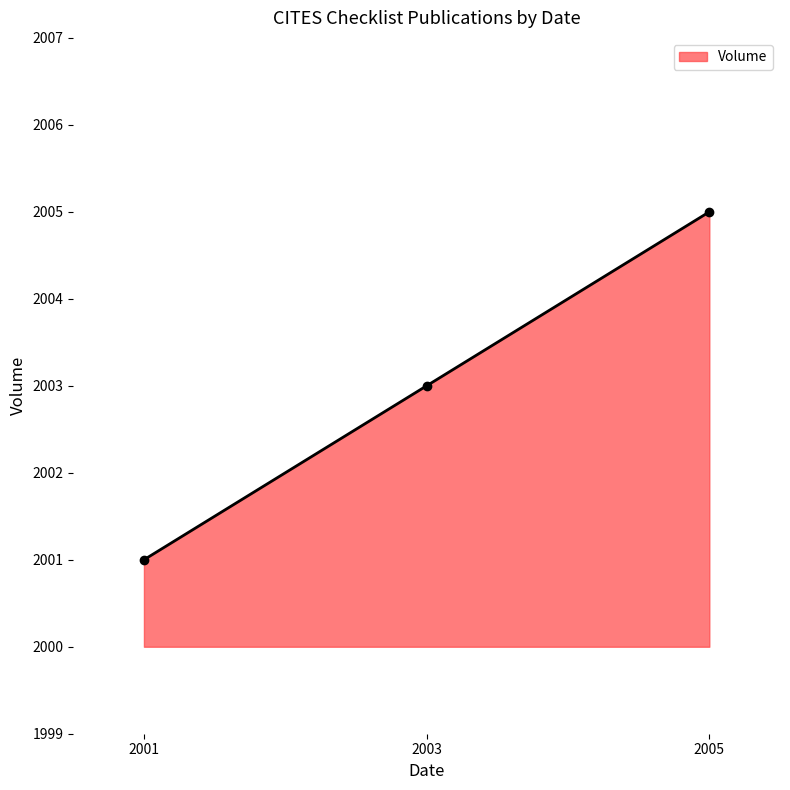

The chart shows a value of 2005 at 2005. True or false?

True